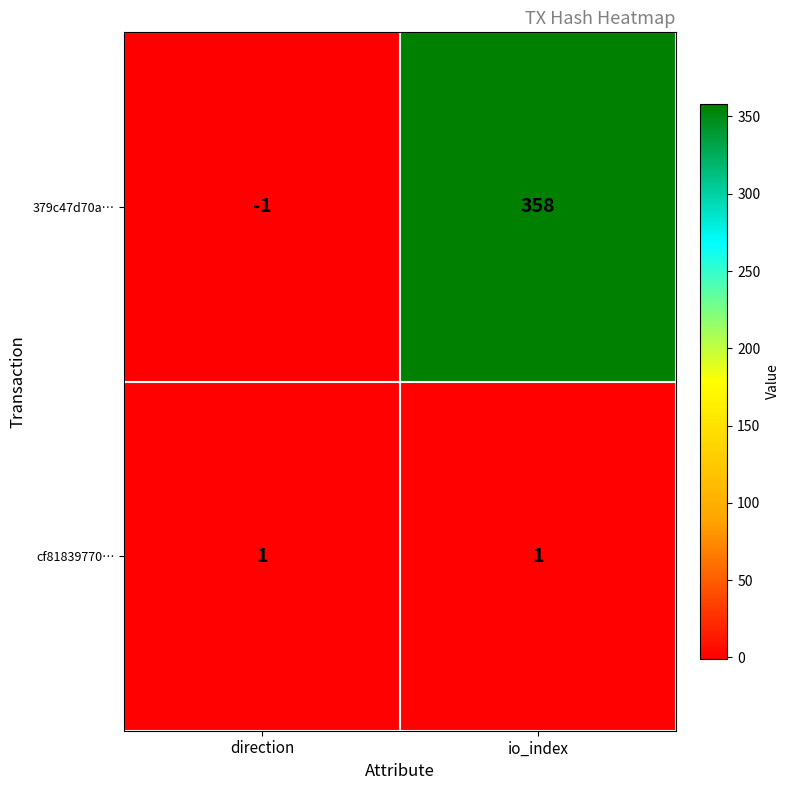

Which category has the lowest value across all series?

direction